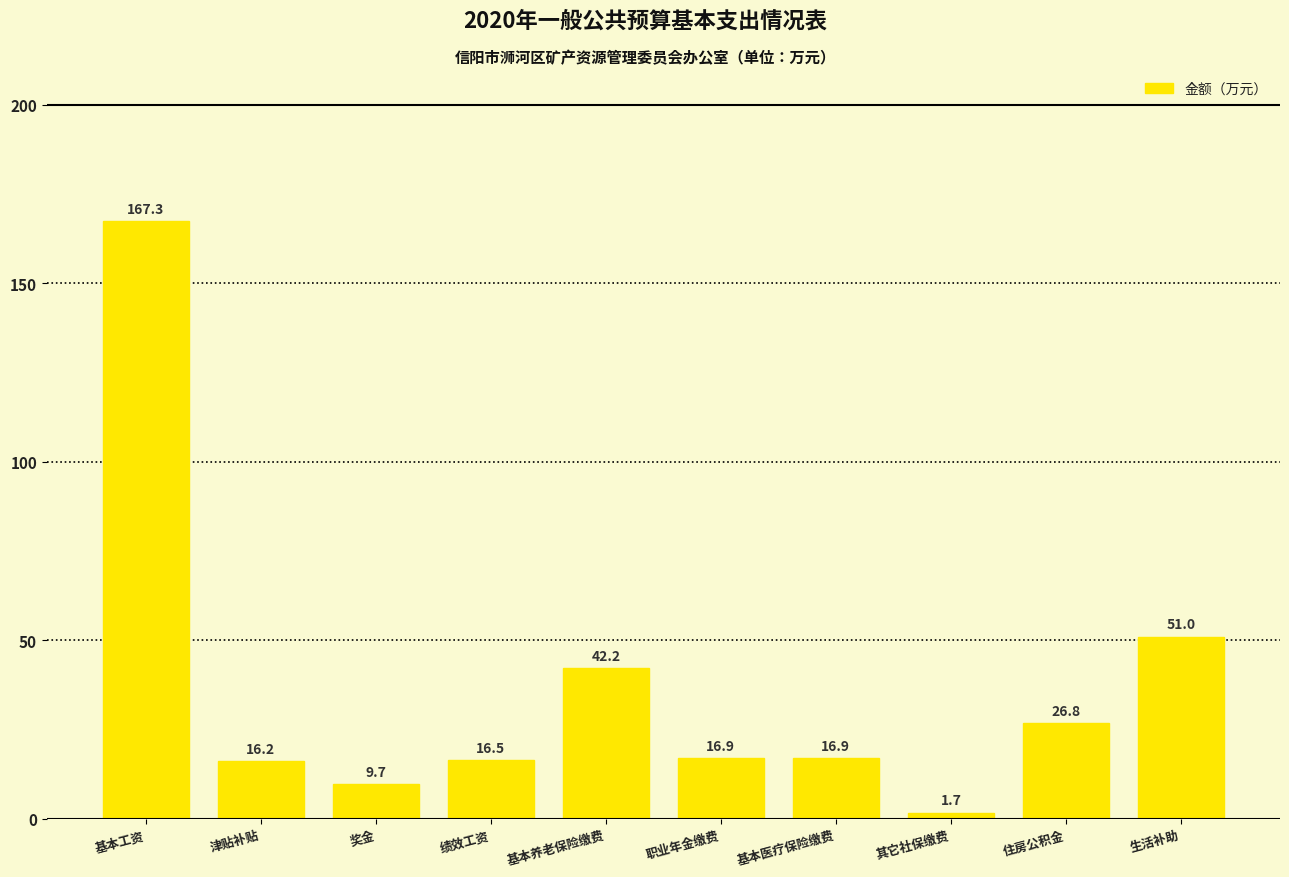

What is the label of the 8th bar from the left?

其它社保缴费